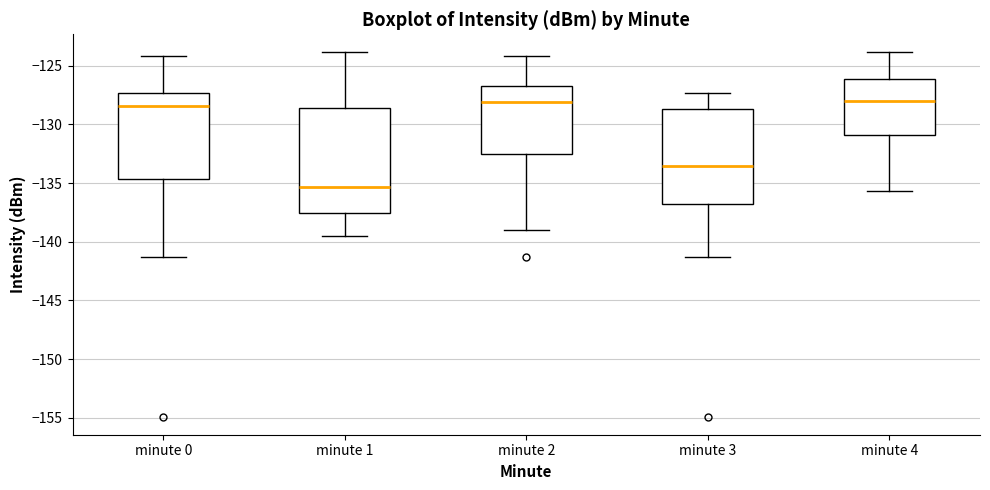

Reading left to right, transcribe this box plot: for each box, give where its median line is, the range the box spans, and where its two whiskers end, as read against the y-axis. The values are not printed on the chart, so give them approximately, as read against the axis.

minute 0: median -128.5, box -134.5 to -127.5, whiskers -141.5 to -124.0
minute 1: median -135.5, box -137.5 to -128.5, whiskers -139.5 to -124.0
minute 2: median -128.0, box -132.5 to -126.5, whiskers -139.0 to -124.0
minute 3: median -133.5, box -137.0 to -128.5, whiskers -141.5 to -127.5
minute 4: median -128.0, box -131.0 to -126.0, whiskers -135.5 to -124.0